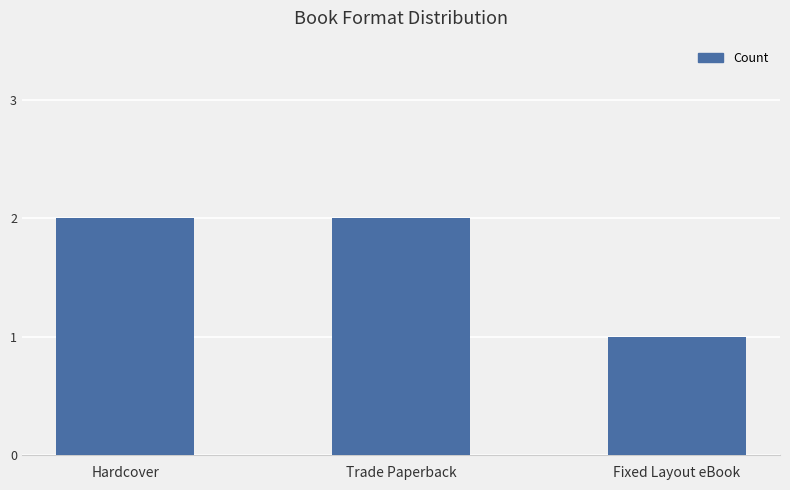

What is the value of the 3rd bar from the left?

1